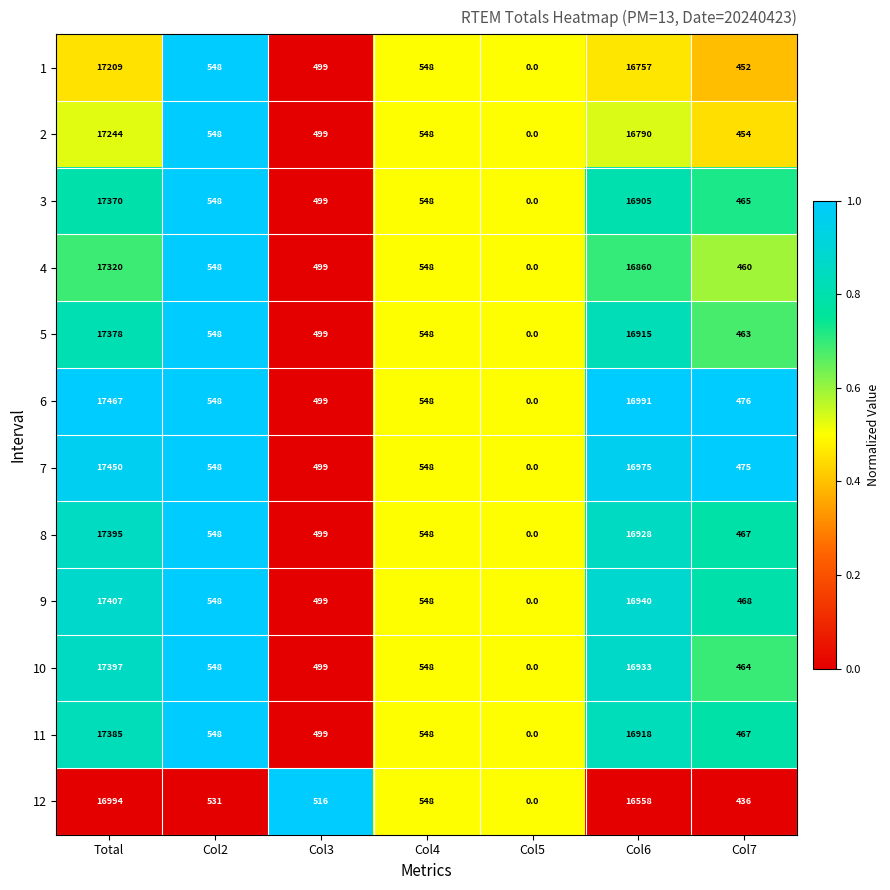

At which label does 9 first exceed 548?

Total